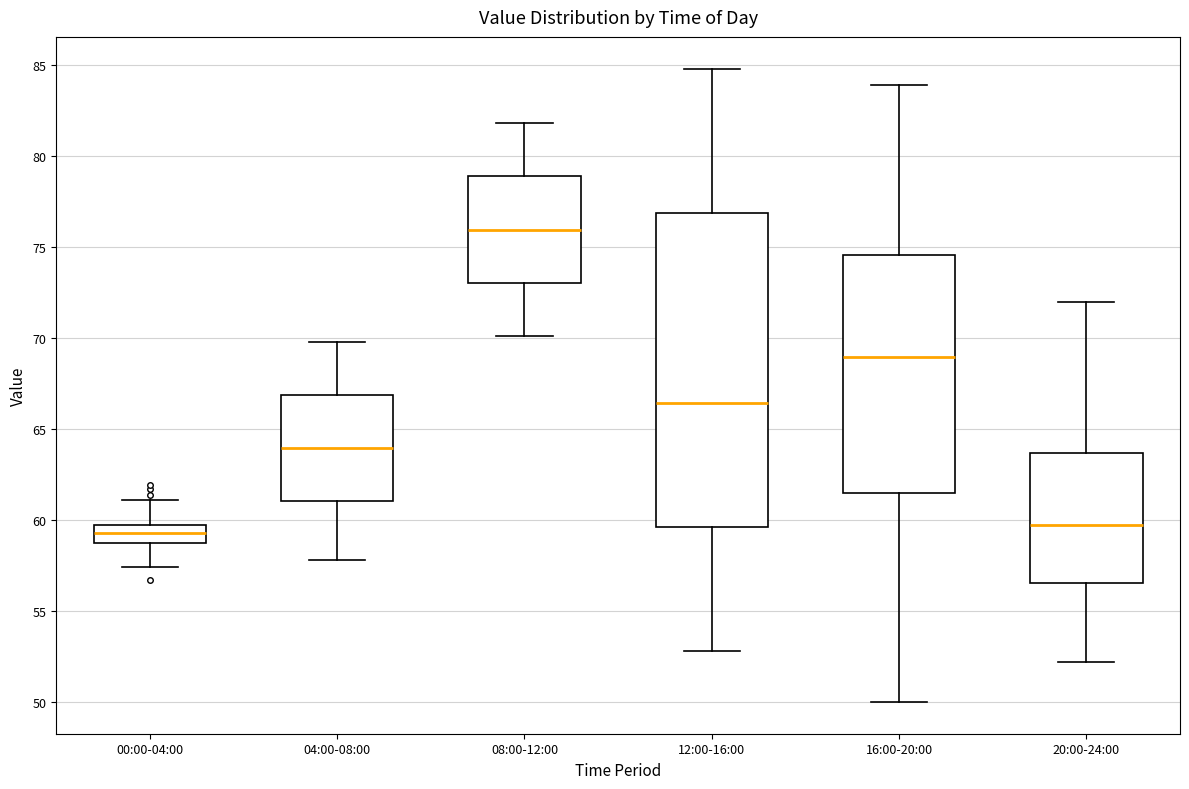

Where is the lower edge of the box for 20:00-24:00 on the y-axis? The values are not printed on the chart, so give them approximately, as read against the axis.

56.5